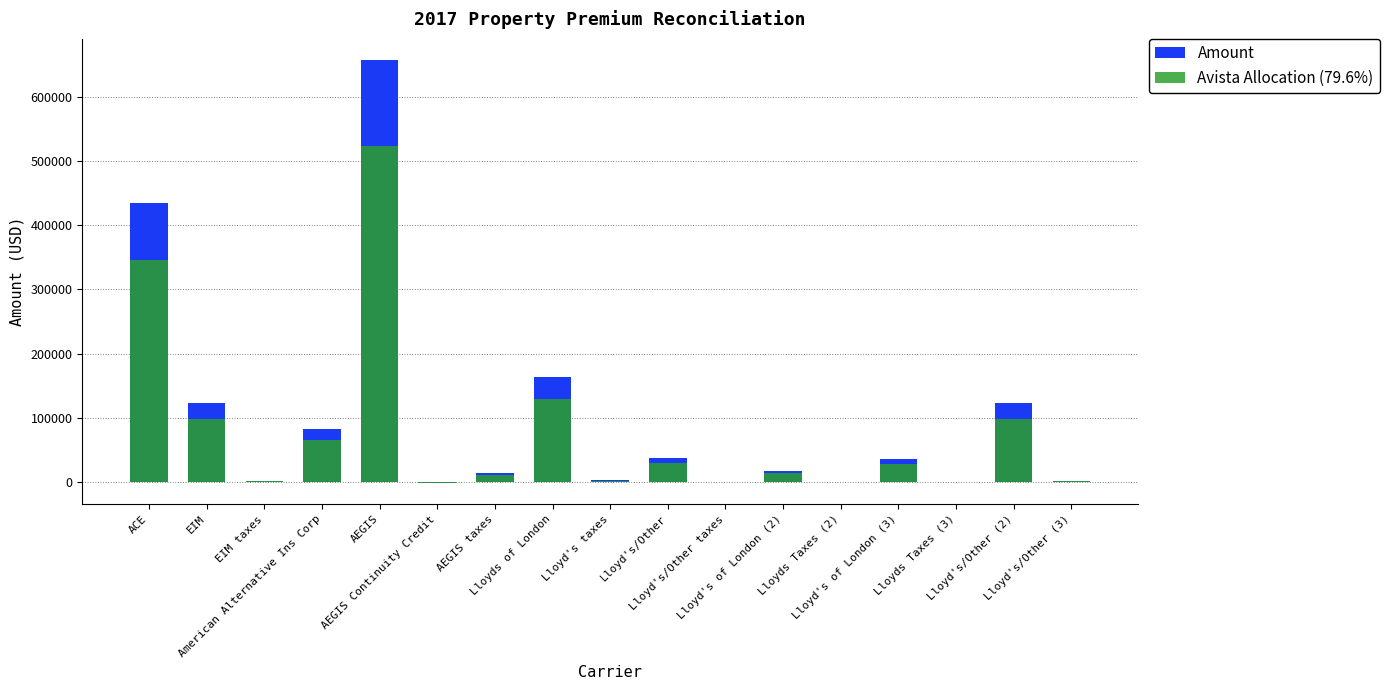

At which category is the sum across all series the highest?

AEGIS